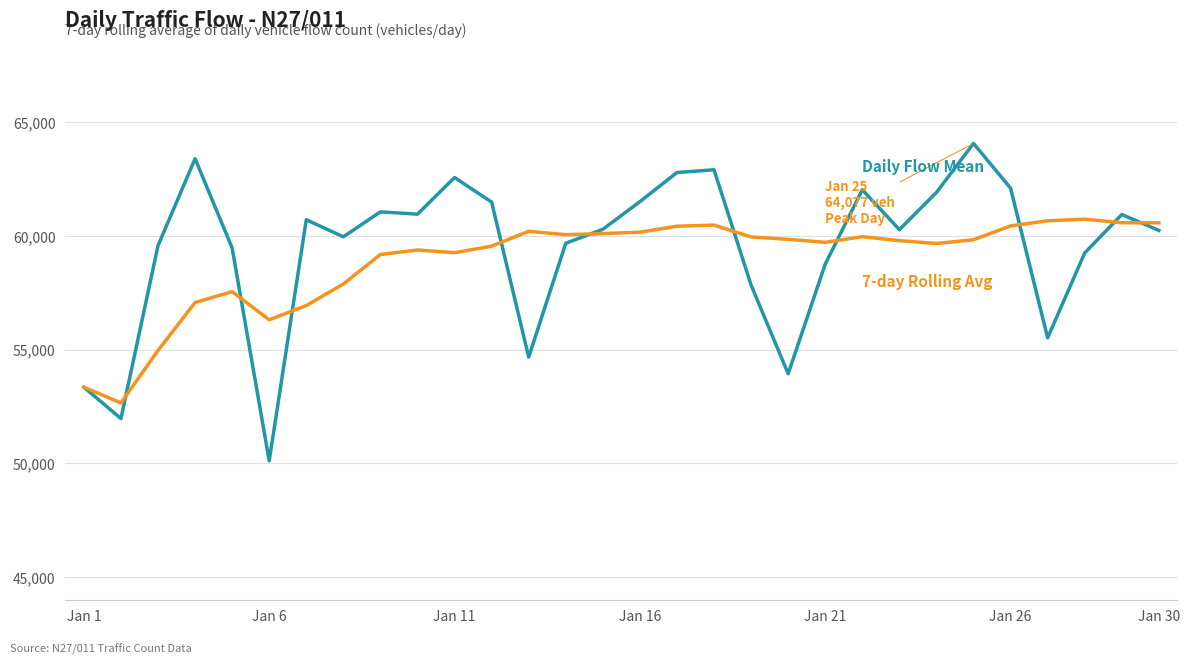

What is the greatest value displayed?

64077